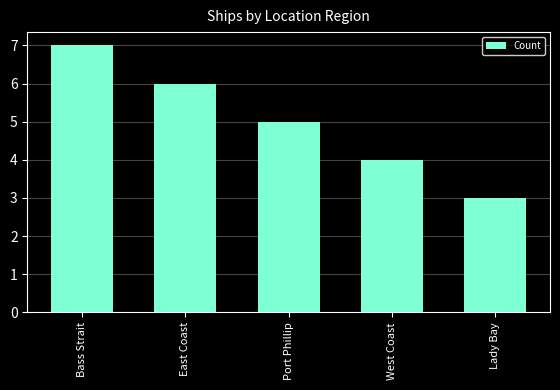

Rank the categories by value from lowest to highest.

Lady Bay, West Coast, Port Phillip, East Coast, Bass Strait